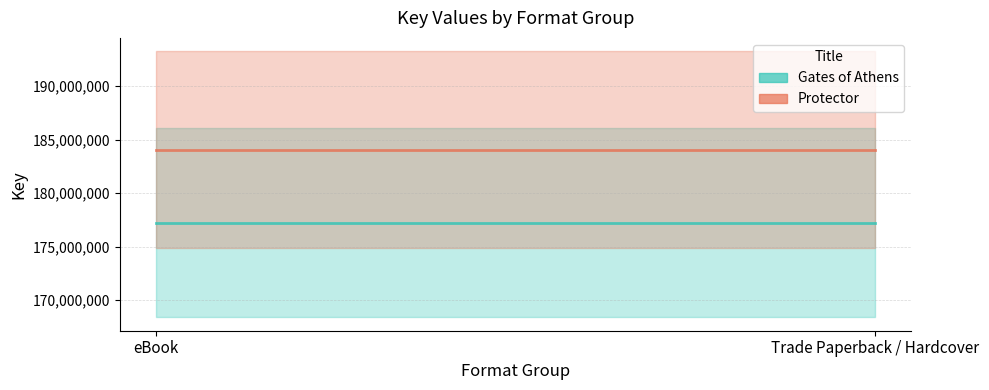

Rank the series by their maximum value, from lowest to highest.

Gates of Athens, Protector